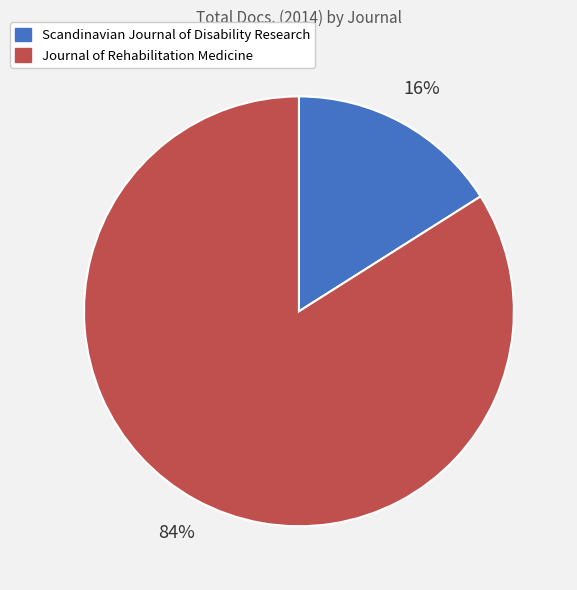

To the nearest percent, what percentage of the pie is Scandinavian Journal of Disability Research?

16%